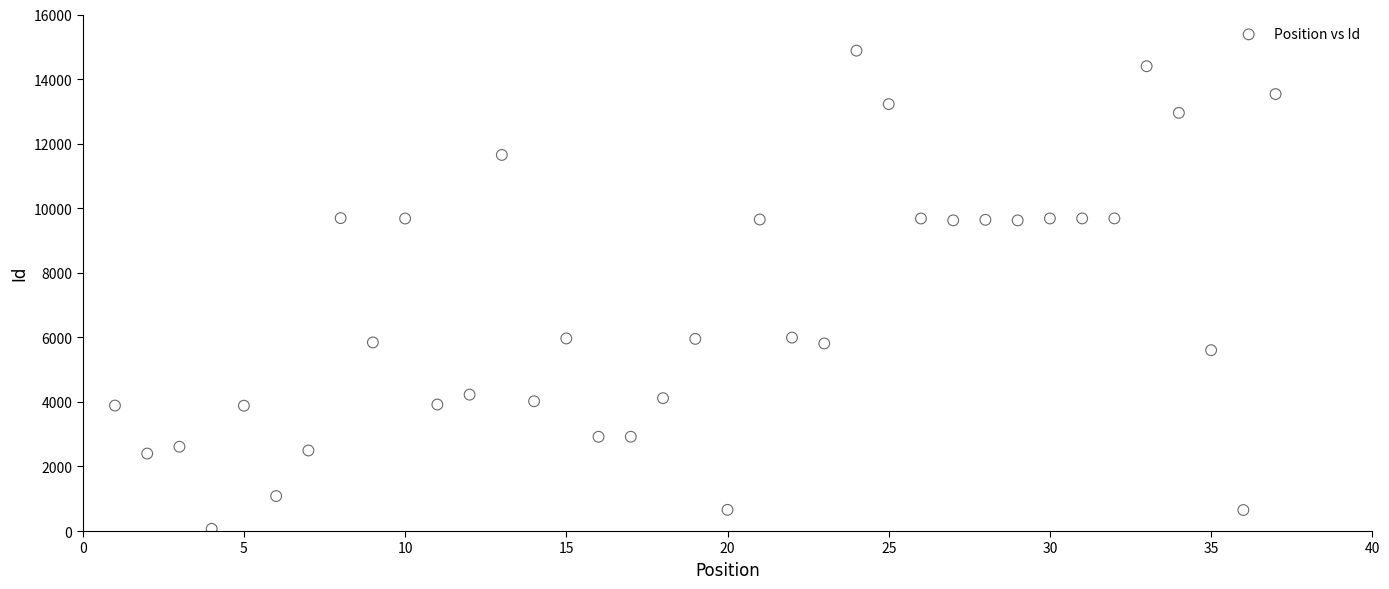

What is the range of X values (max minus min)?

36